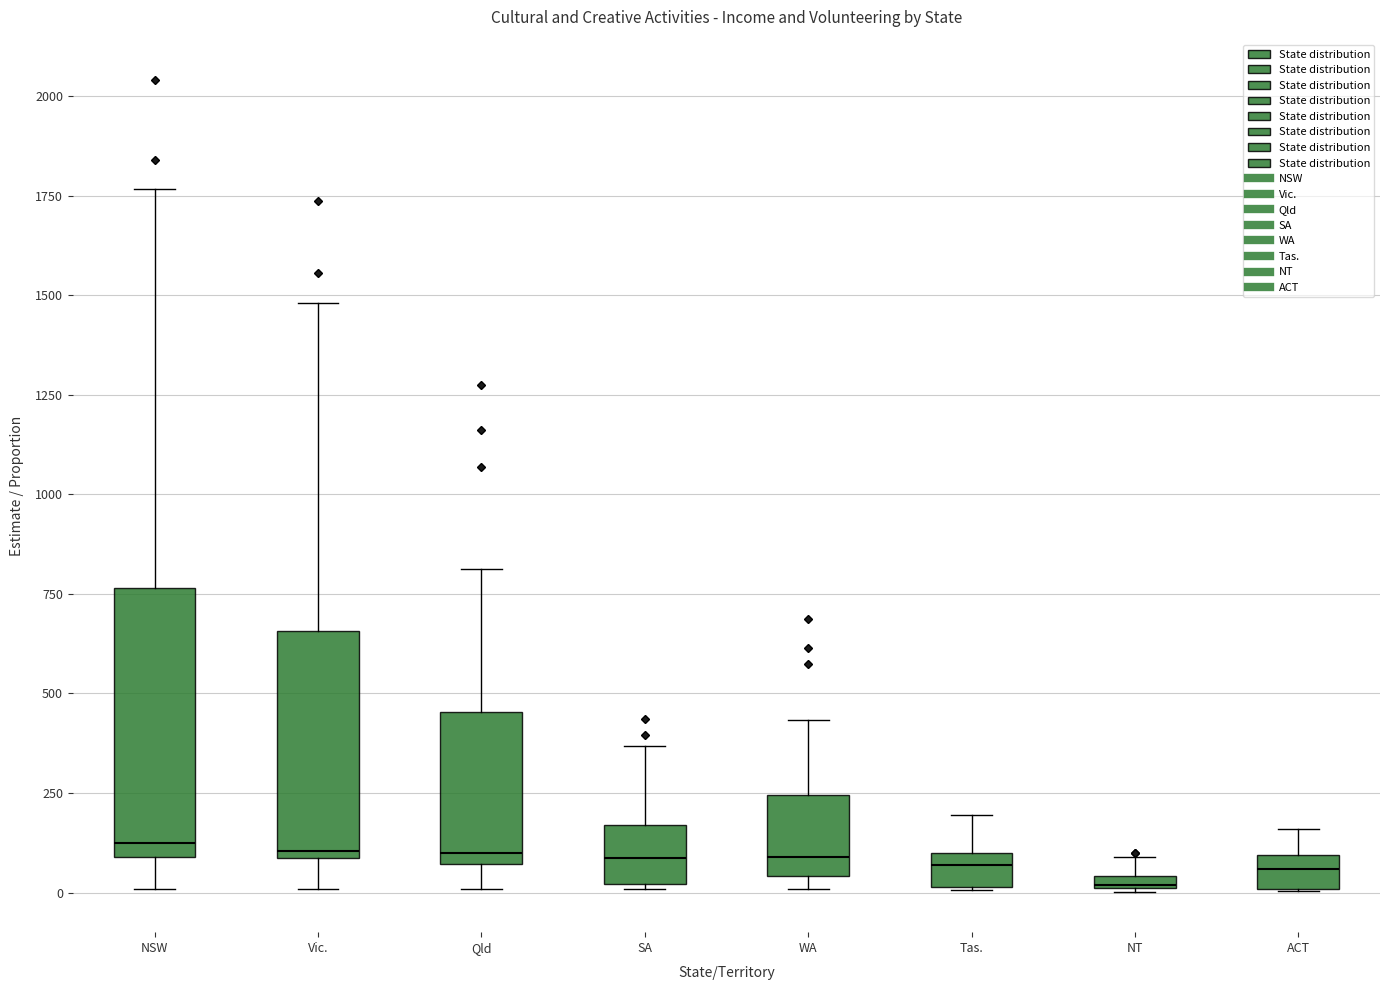

Comparing the boxes themselves (not the whiskers), which one is the tallest?

NSW